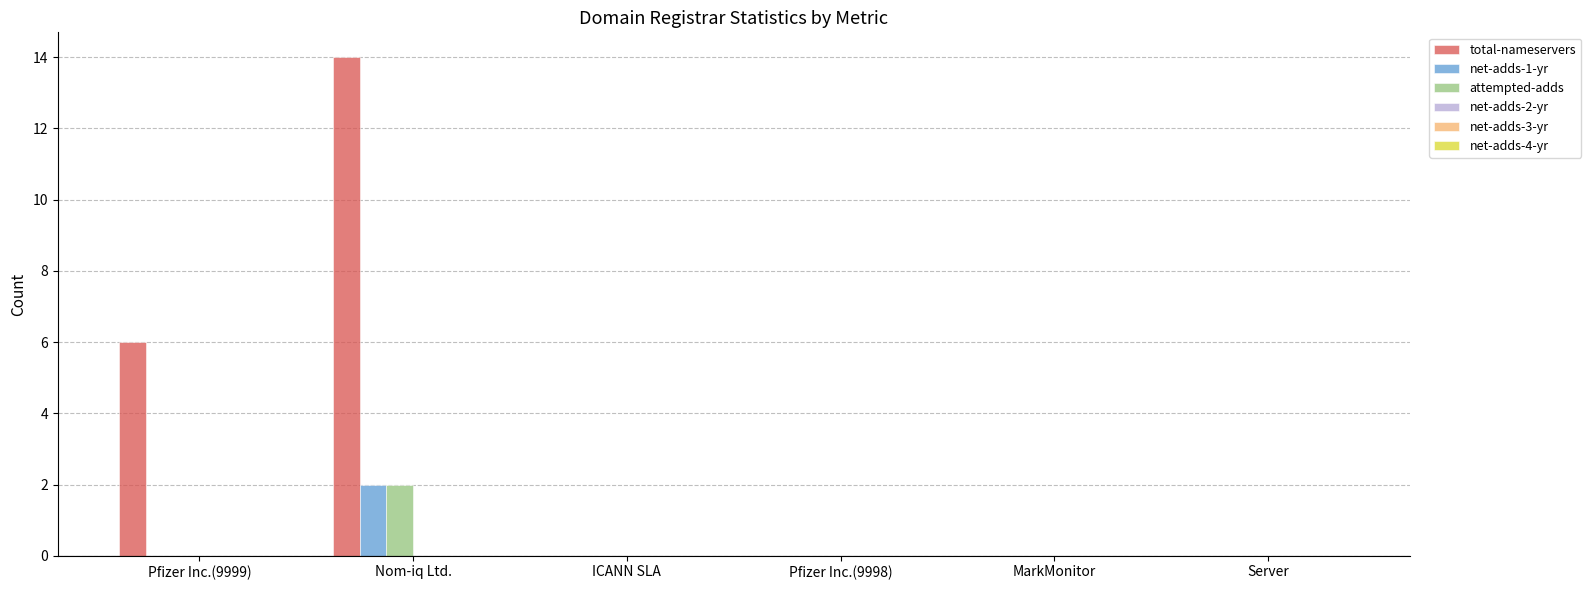

The value of attempted-adds at Server is 1. True or false?

False